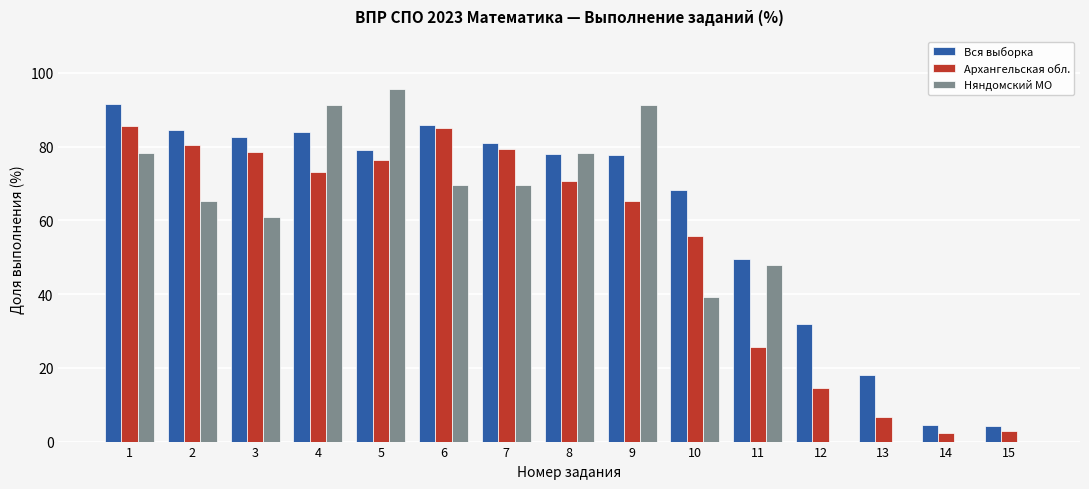

What are all the series names shown in the legend?

Вся выборка, Архангельская обл., Няндомский МО